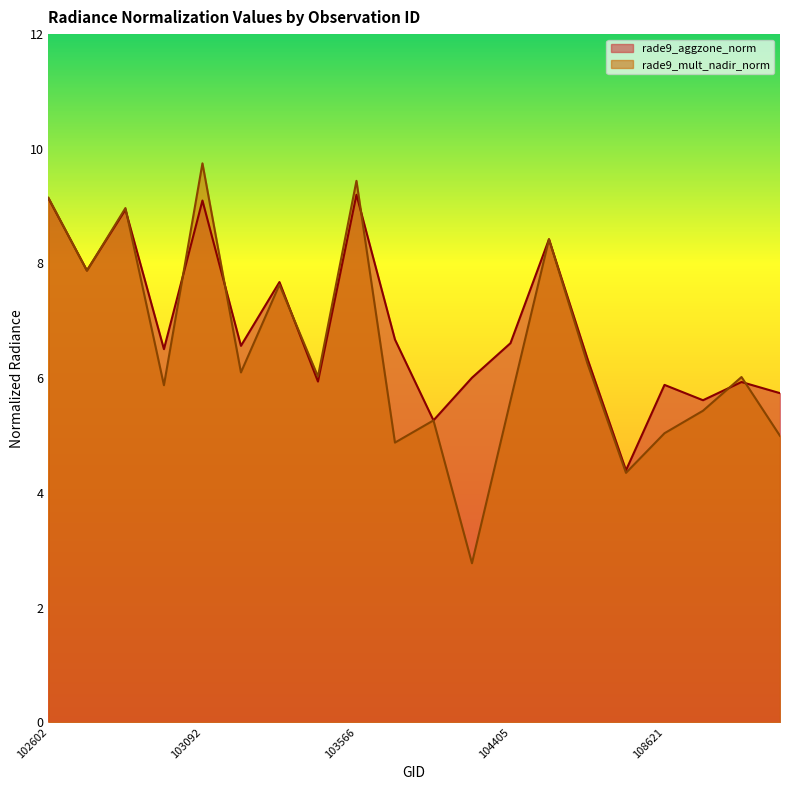

What is the value of the rade9_mult_nadir_norm point at the 3rd from the left?

9.0